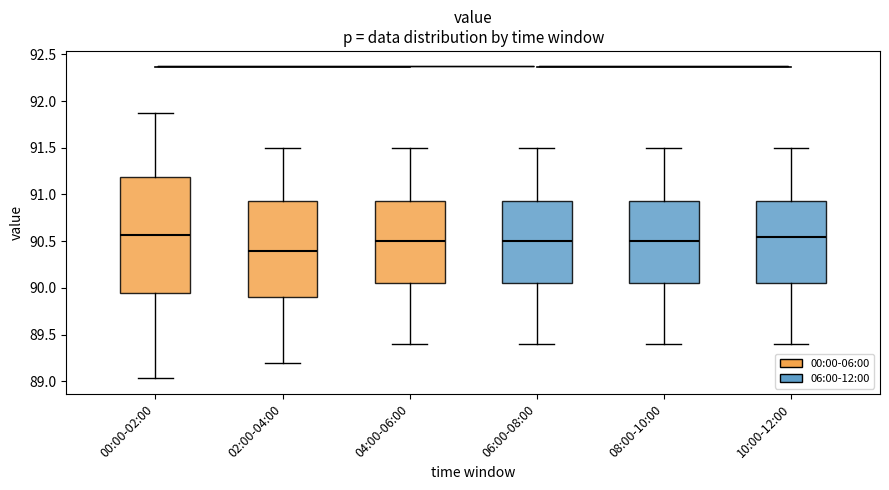

Where does the median line of the box for 06:00-08:00 sit on the y-axis? The values are not printed on the chart, so give them approximately, as read against the axis.

90.50